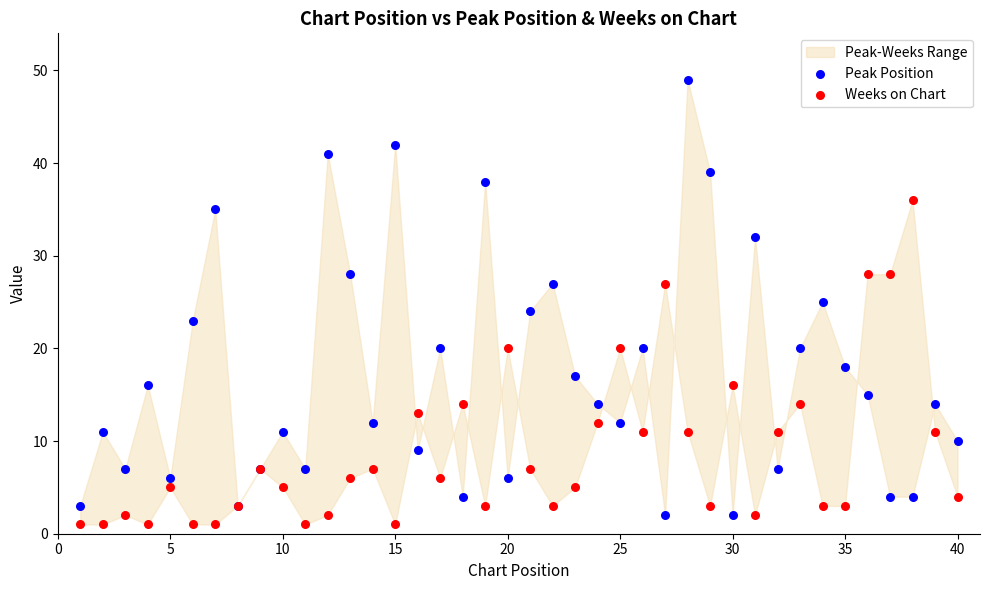

Which series reaches the minimum Y coordinate?

Weeks on Chart